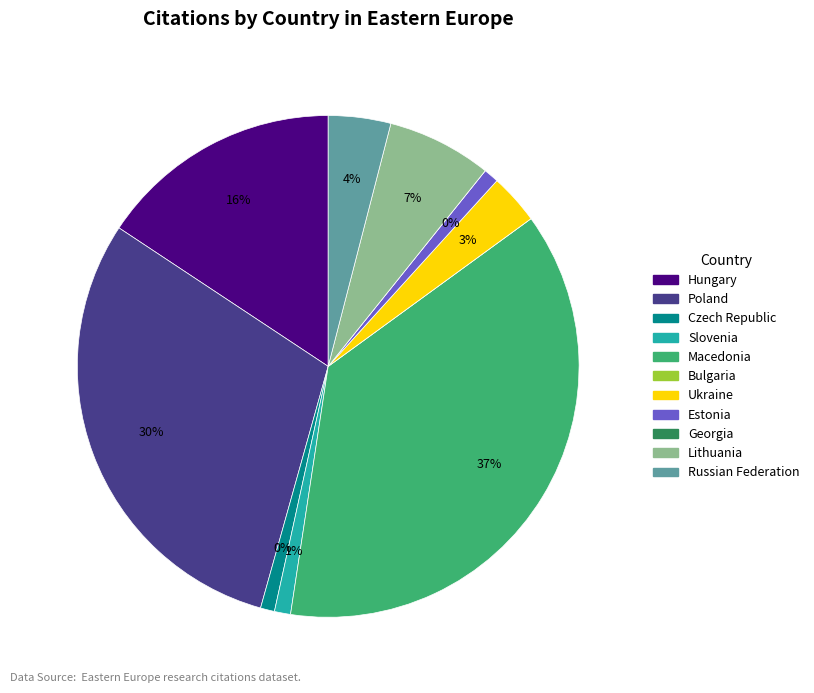

Is Ukraine the majority of the pie?

No